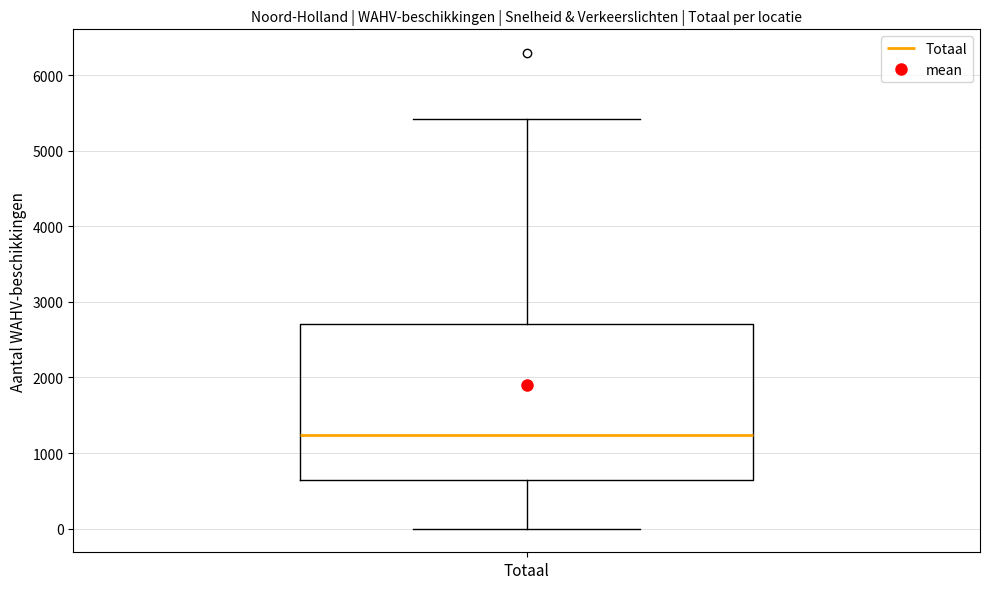

Where does the median line of the box for Totaal sit on the y-axis? The values are not printed on the chart, so give them approximately, as read against the axis.

1200